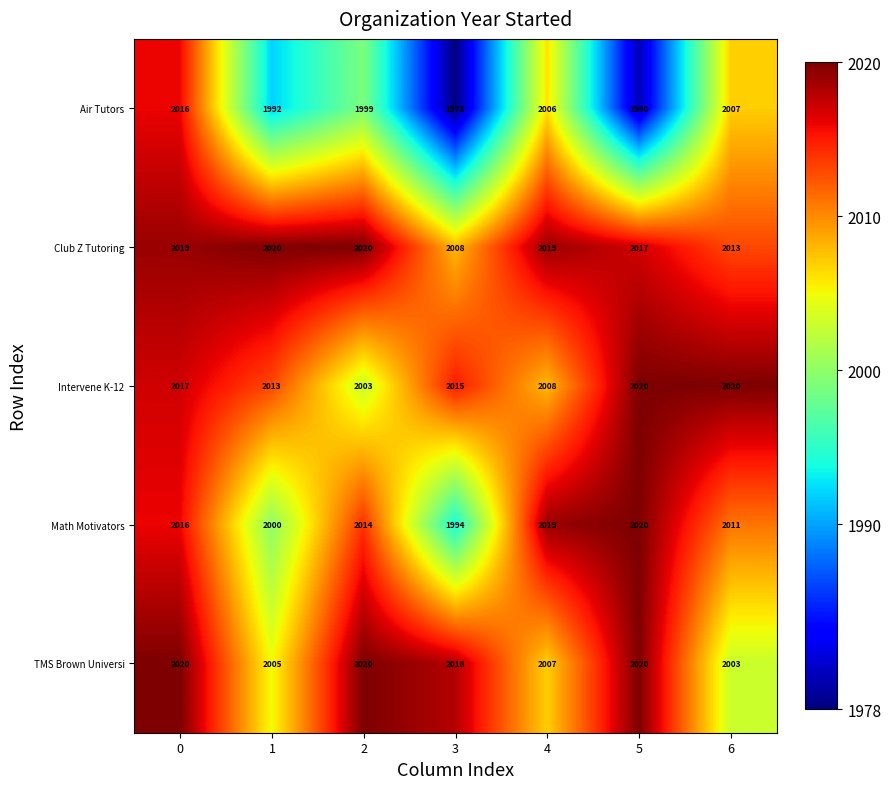

What is the total value across all series at 0?

10088